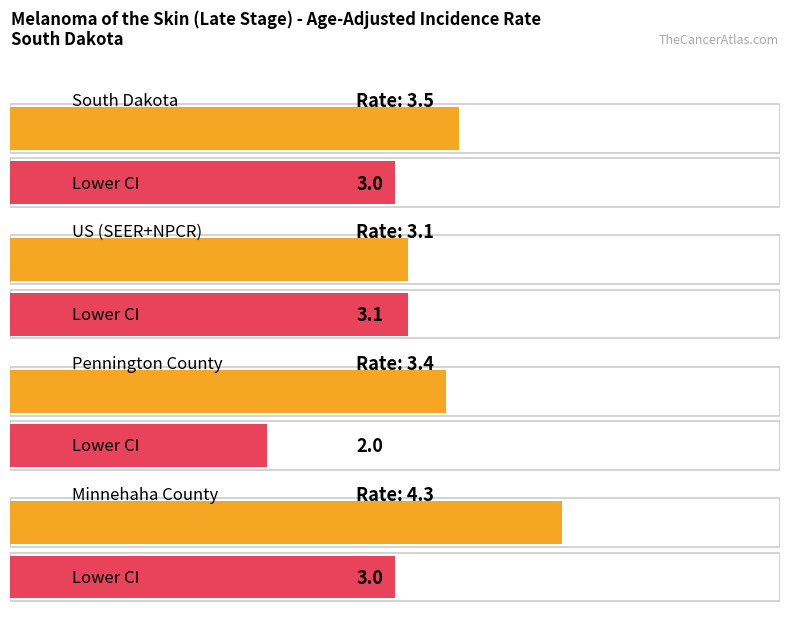

Is the value of Lower 95% CI at South Dakota greater than the value of Age-Adjusted Incidence Rate at South Dakota?

No